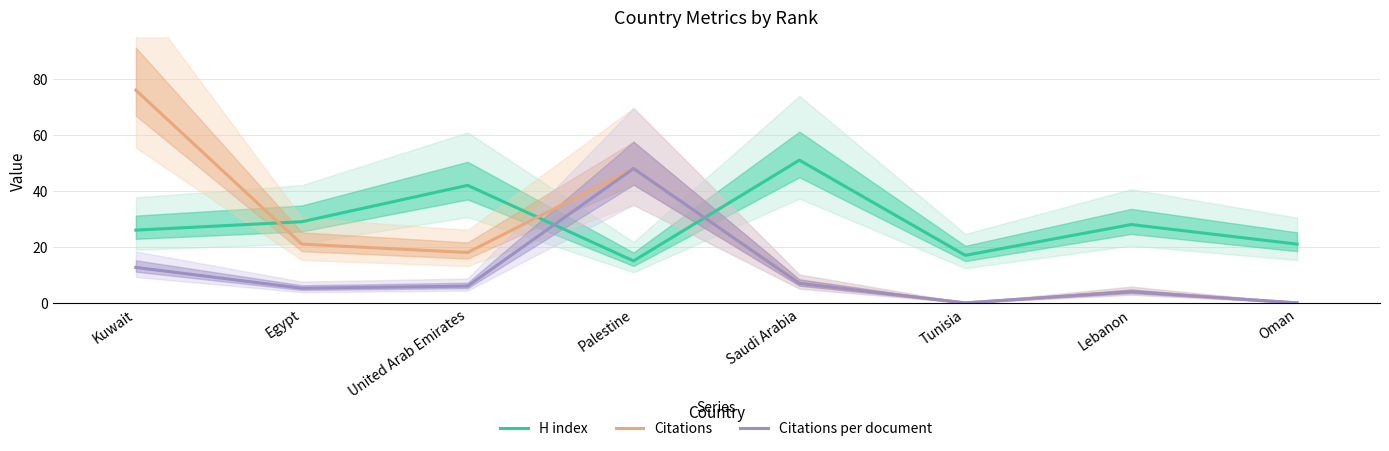

List the labels in order of Citations per document value, smallest first.

Tunisia, Oman, Lebanon, Egypt, United Arab Emirates, Saudi Arabia, Kuwait, Palestine